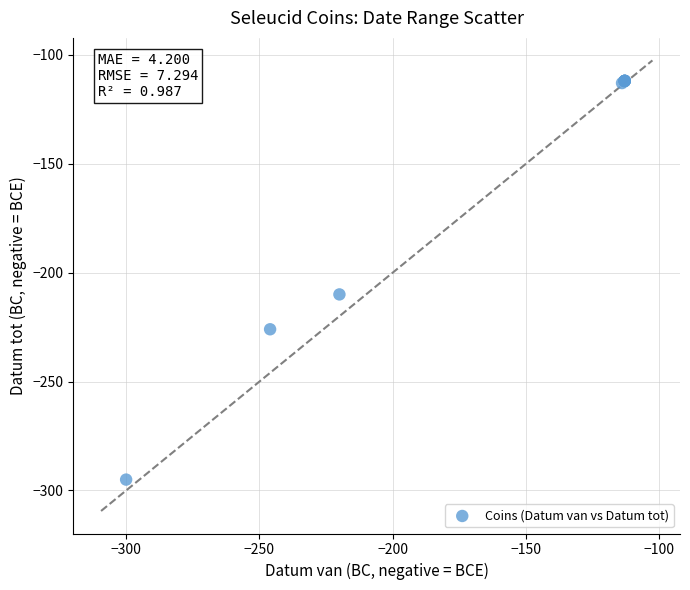

What Y value in the scatter plot is closest to -203?

-210